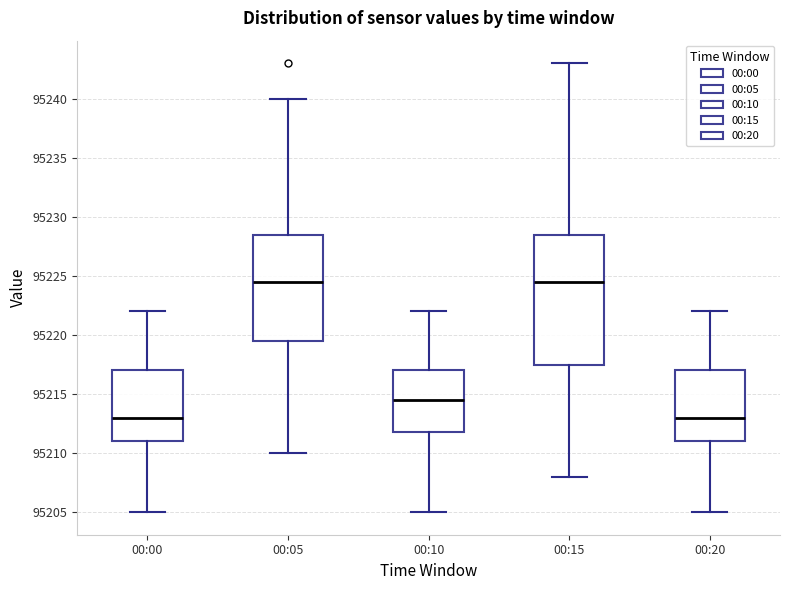

Comparing the boxes themselves (not the whiskers), which one is the tallest?

00:15